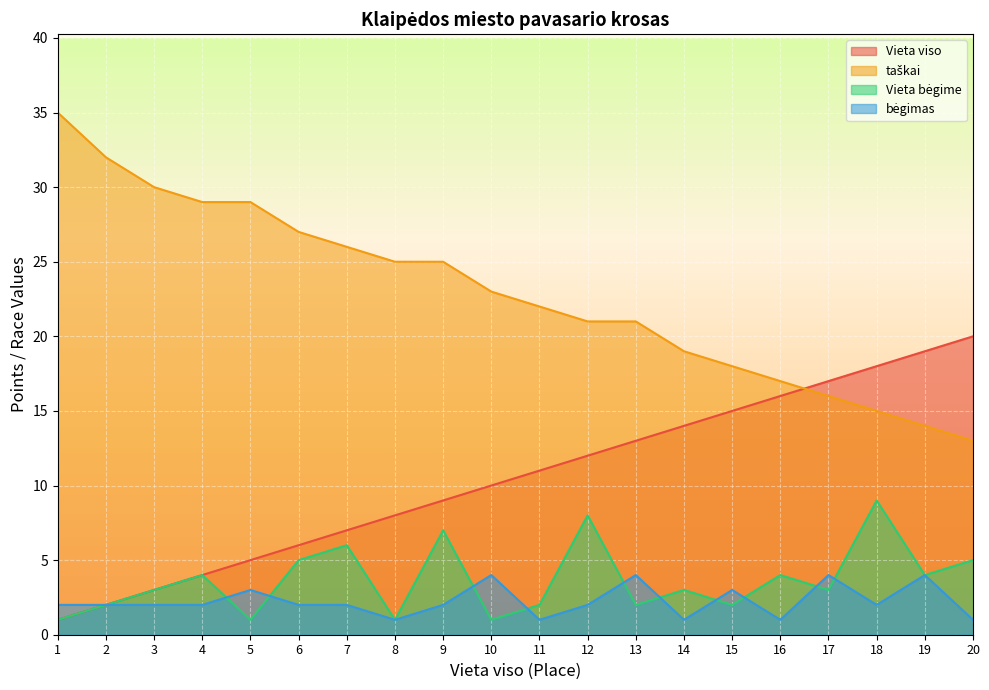

How many data points in taškai are above 23?

9